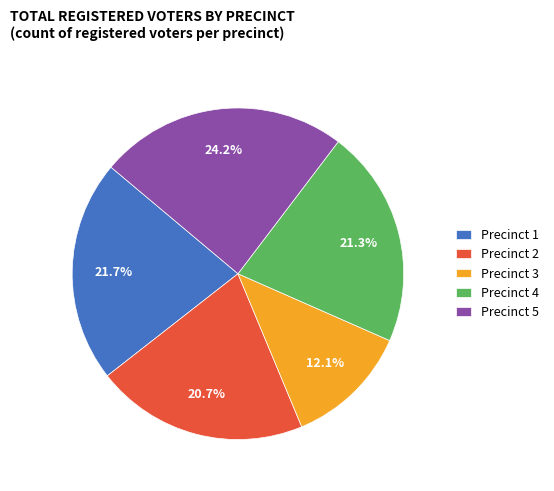

Approximately how many times larger is the value at Precinct 2 compared to Precinct 1?

1.0